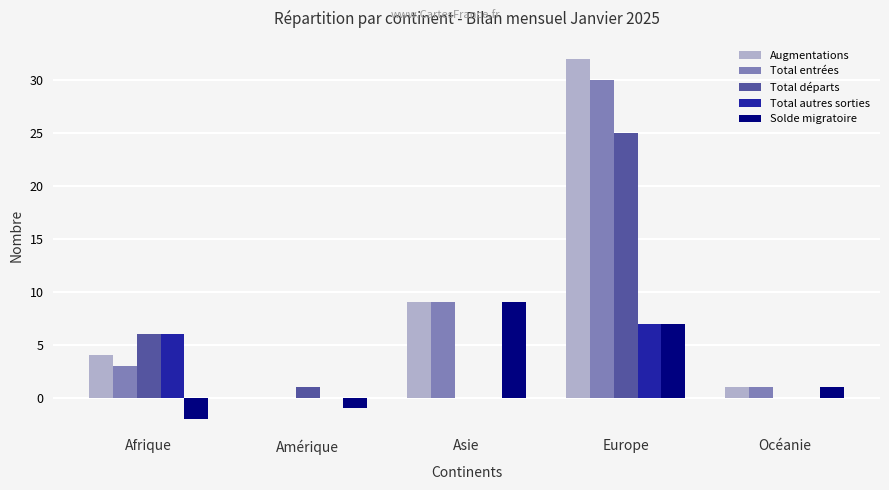

How many values in Total entrées are above zero?

4